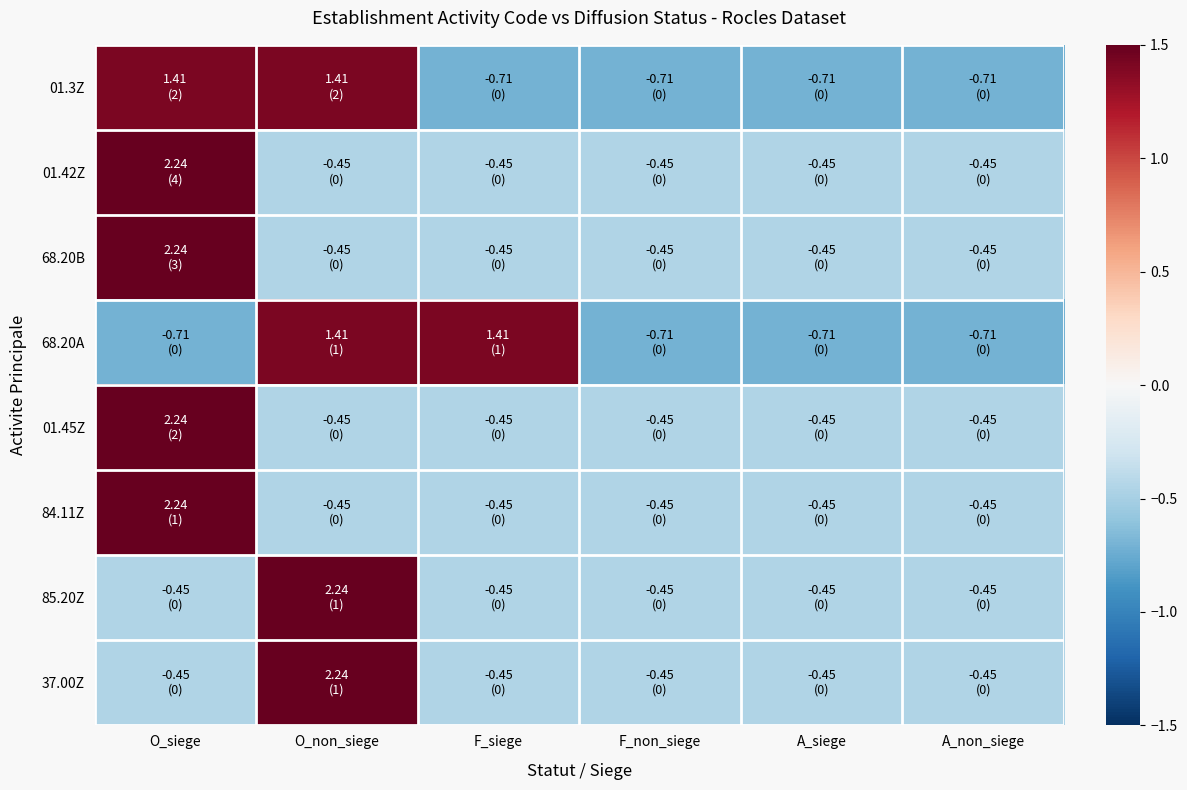

What is the greatest value displayed?

2.2